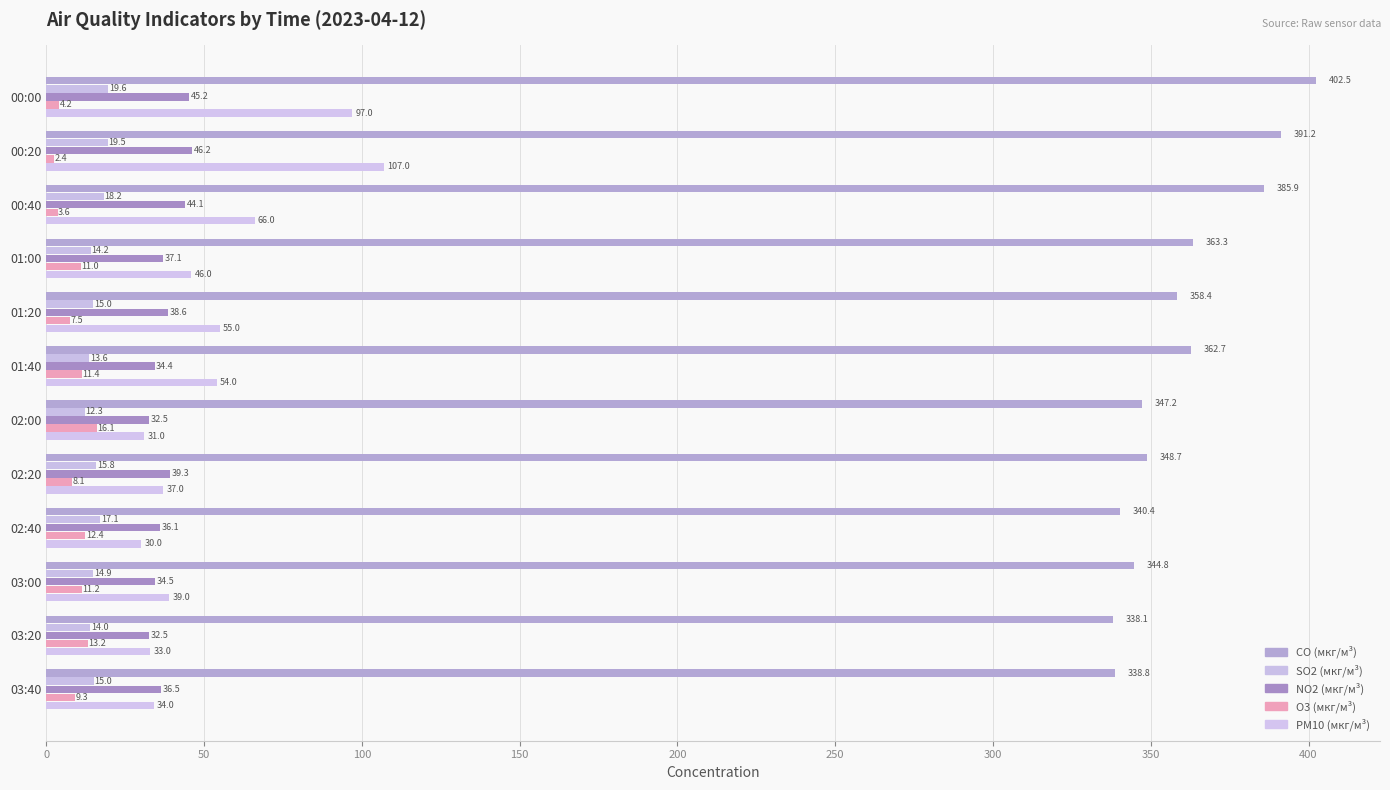

How many values in the CO (мкг/м³) series are below 358?

6